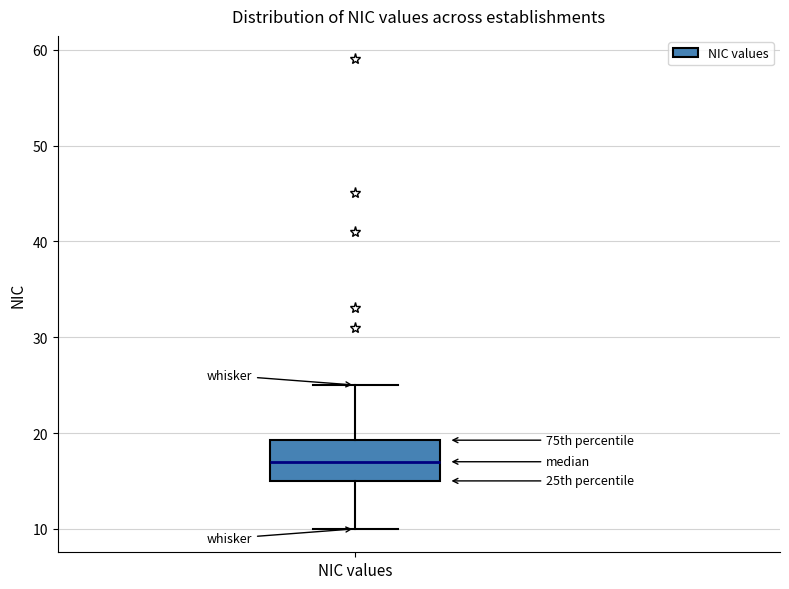

Read this box plot against the y-axis: the position of the median line, the range covered by the box, and the ends of both whiskers. The values are not printed on the chart, so give them approximately, as read against the axis.

median 17, box 15 to 19, whiskers 10 to 25